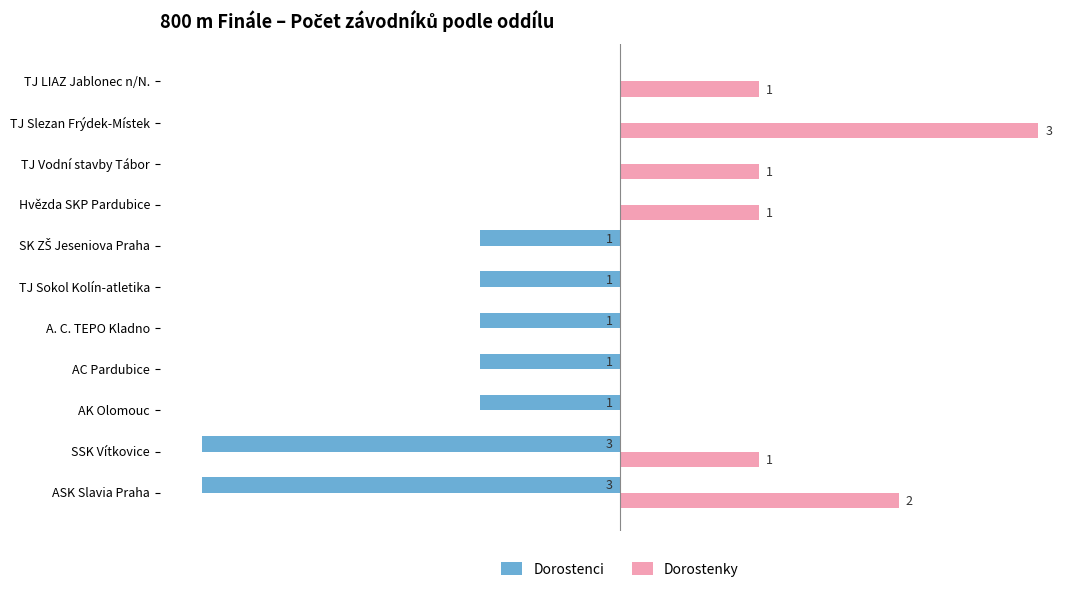

Which series changed the most between TJ Vodní stavby Tábor and TJ Slezan Frýdek-Místek?

Dorostenky